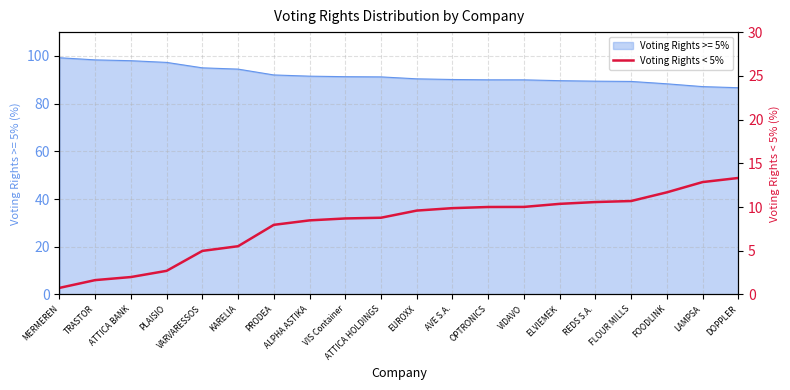

How many values exceed 9?

10